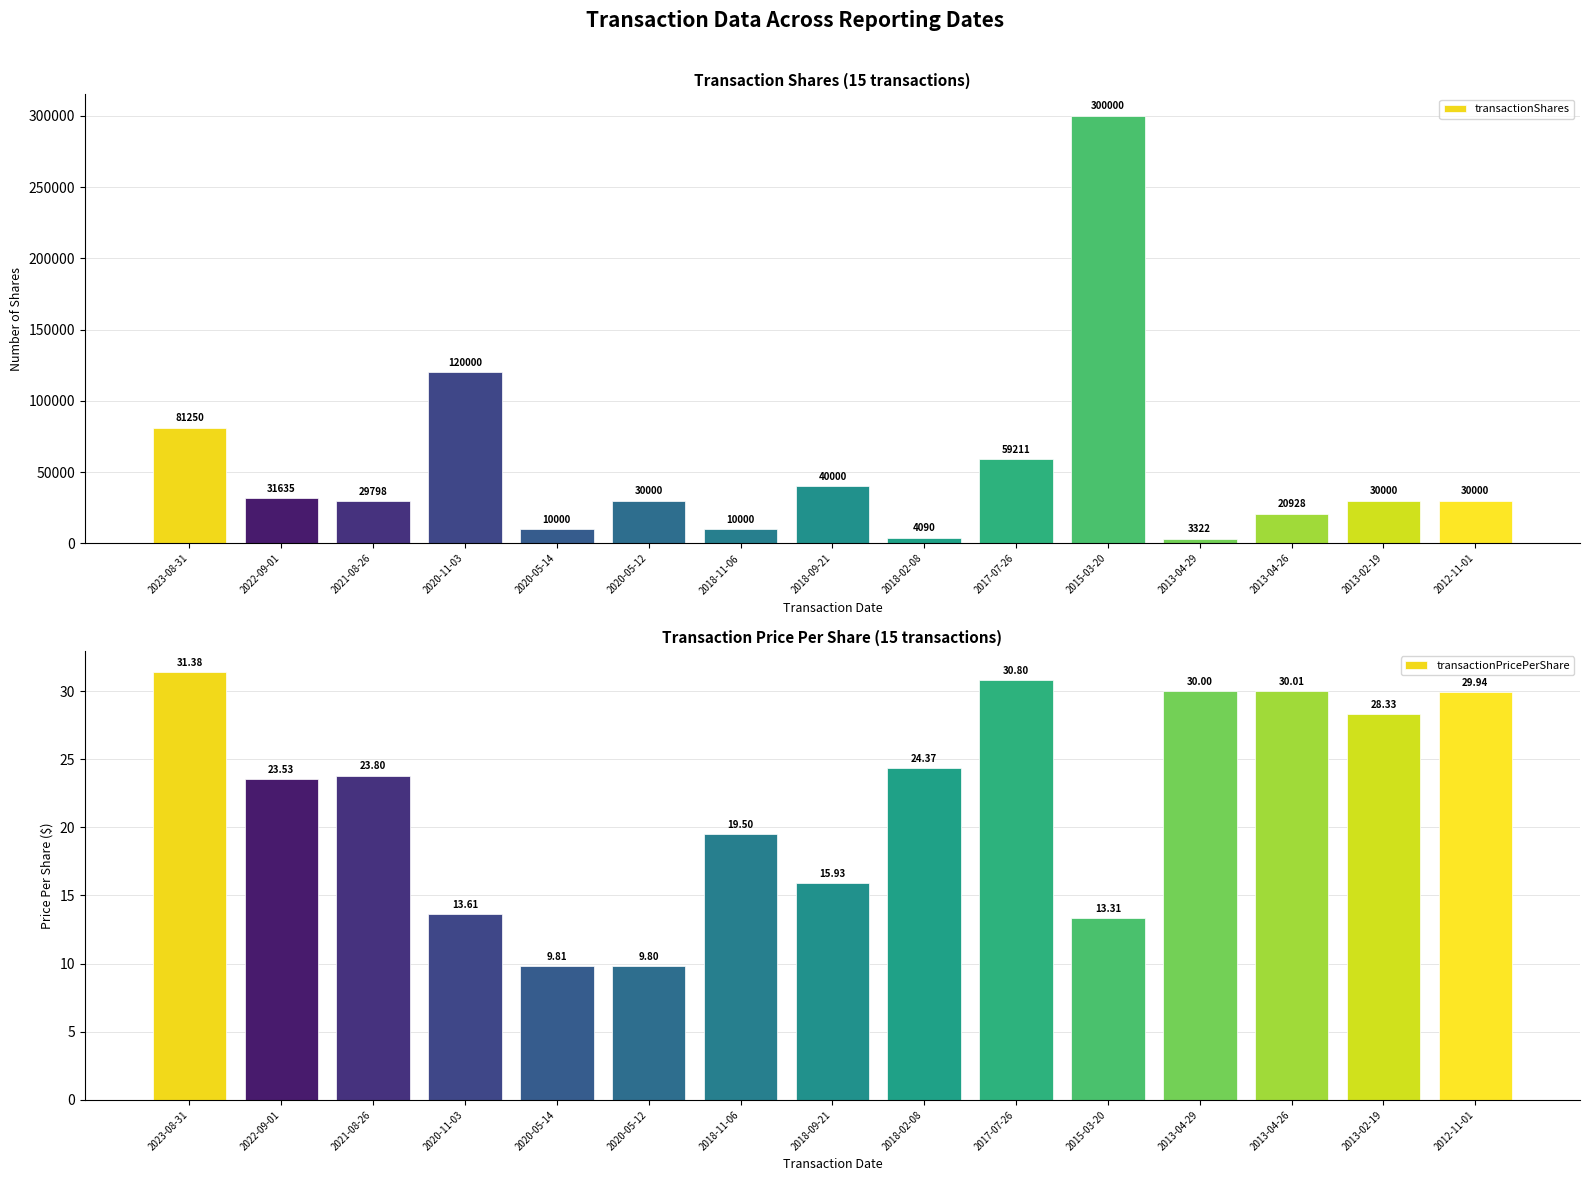

Are the bars horizontal?

No